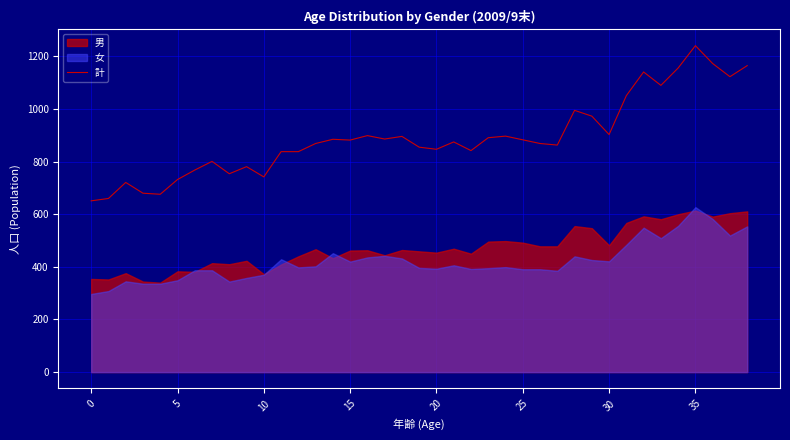

What is the maximum value for 計?

1241